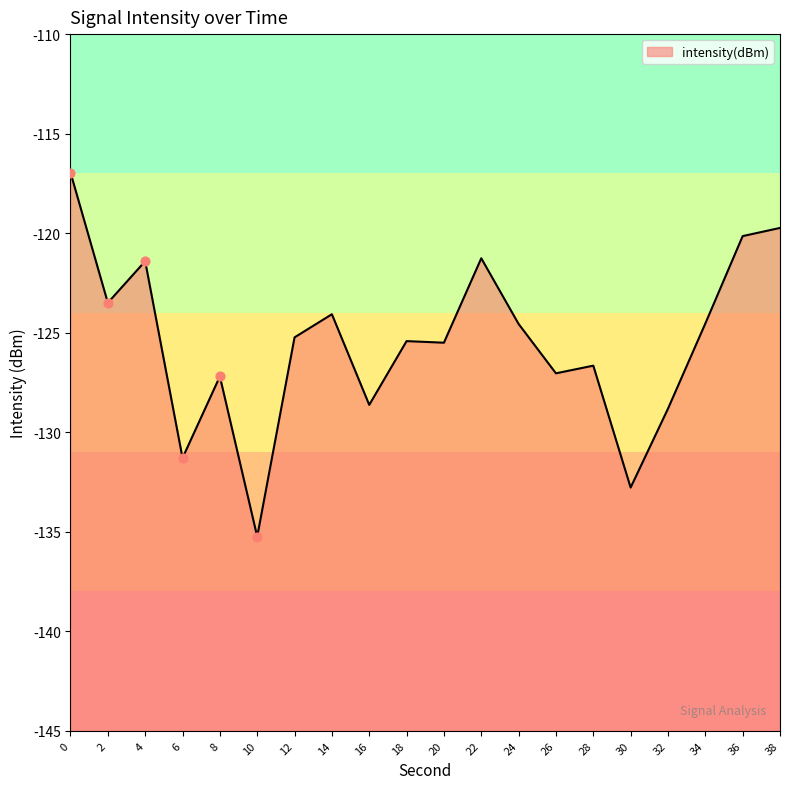

What is the change in value from 2 to 24?

-1.1